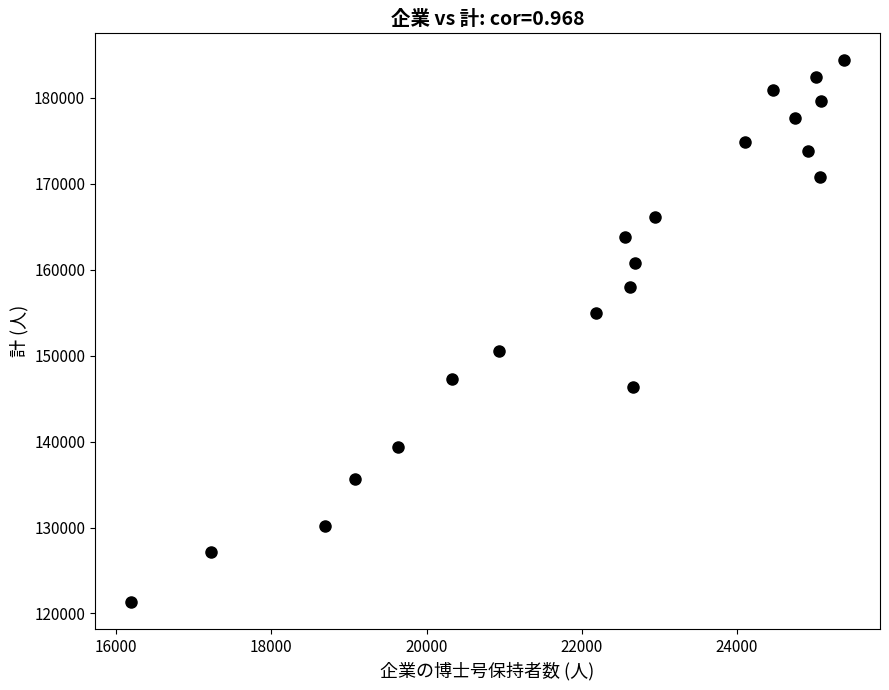

List the coordinates of all points as (X, Y) pairs, reading left to right.

(16185, 121326)  (17218, 127131)  (18685, 130149)  (19074, 135597)  (19628, 139334)  (20333, 147325)  (20933, 150493)  (22188, 154956)  (22563, 163785)  (22626, 158057)  (22658, 146376)  (22689, 160797)  (22949, 166120)  (24107, 174906)  (24470, 180943)  (24753, 177716)  (24912, 173787)  (25017, 182469)  (25069, 170816)  (25085, 179671)  (25386, 184375)